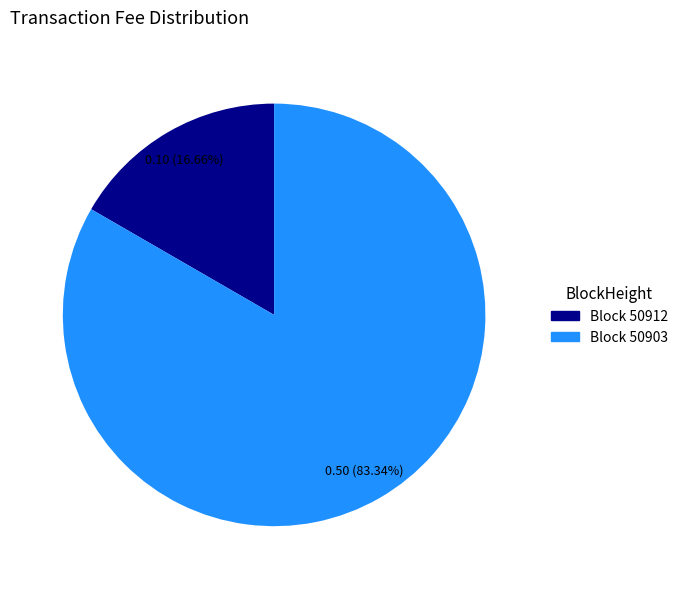

Is there a majority slice in this chart?

Yes